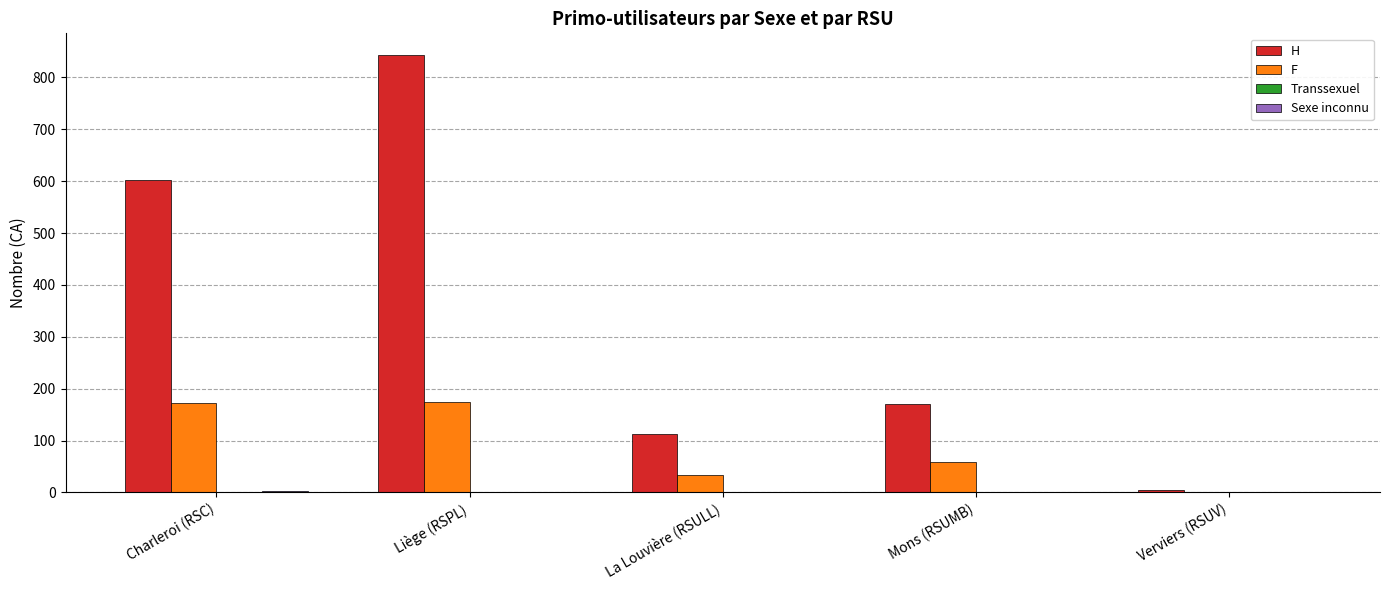

Count the number of categories in the chart.

5